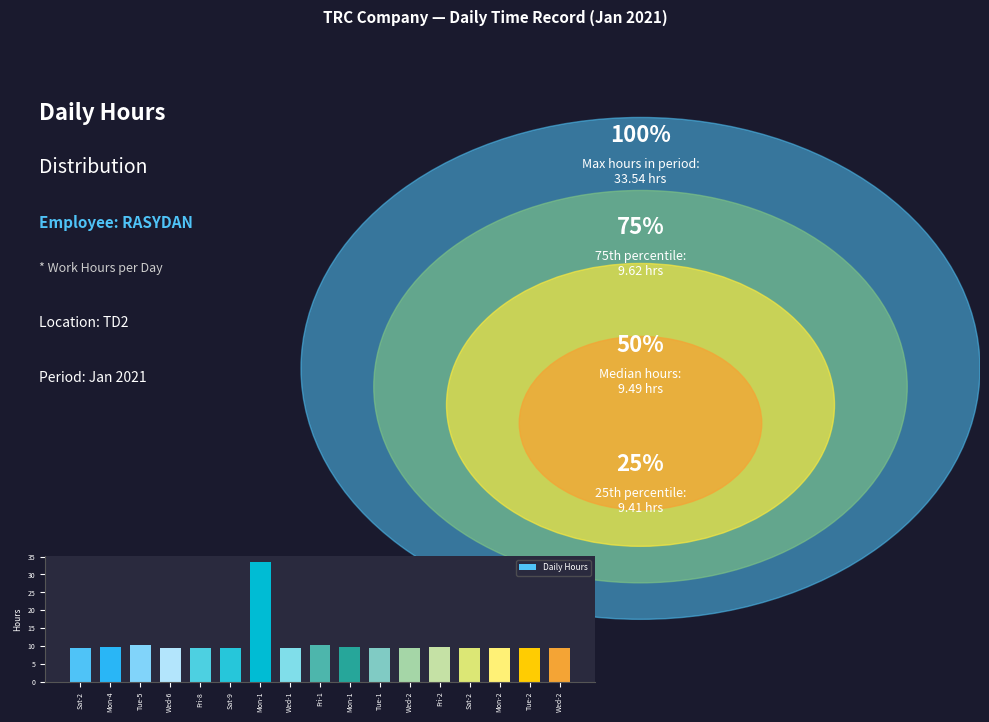

How many data points does each series have?

17